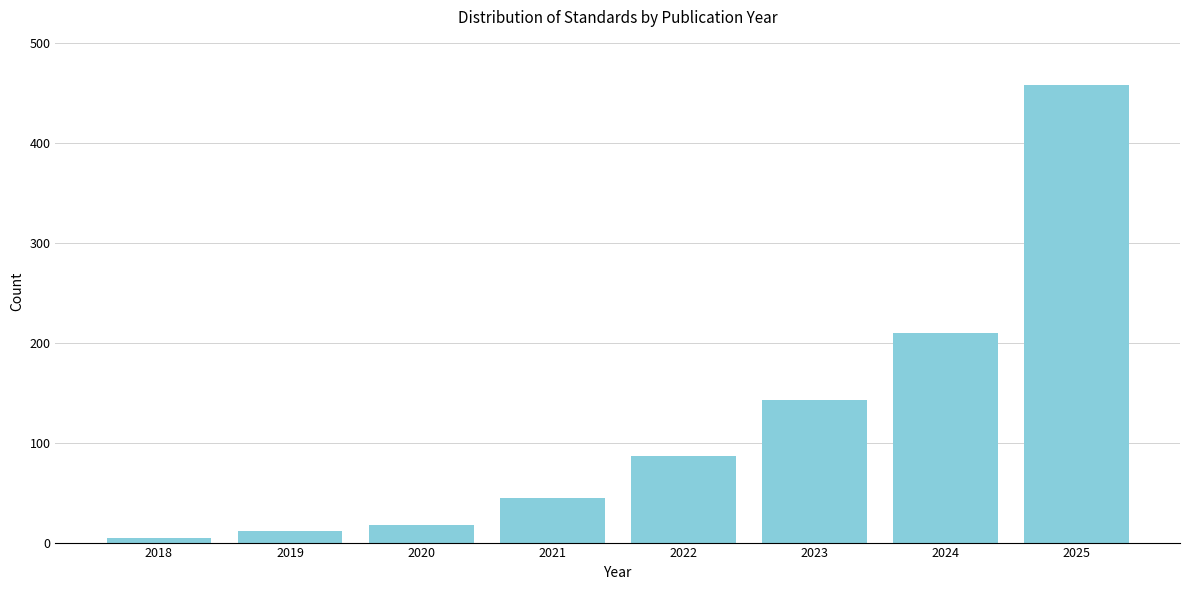

Reading right to left, extract all data points from this chart.

458	210	143	87	45	18	12	5